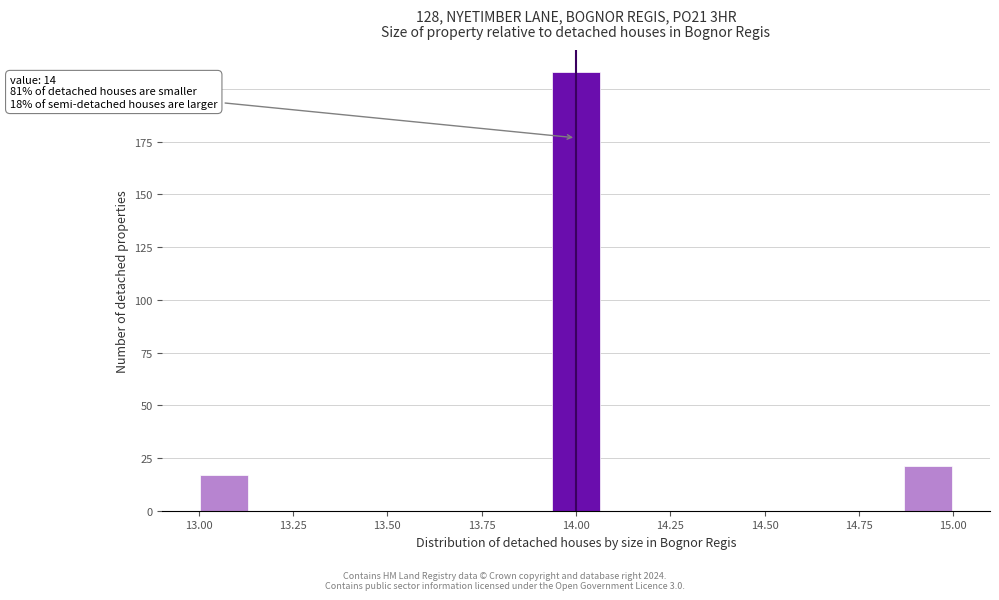

Read against the x-axis, roughly where is the centre of the tallest bar?

14.00